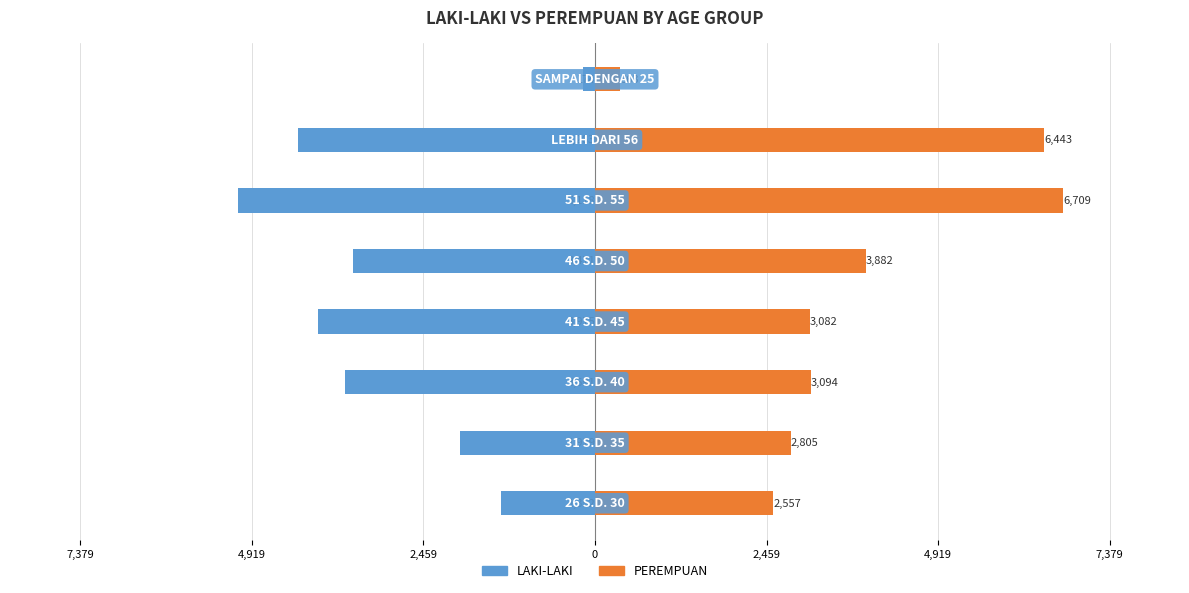

Reading right to left, transcribe all the data shown in this chart.

LAKI-LAKI: -174	-4263	-5118	-3471	-3975	-3591	-1929	-1352
PEREMPUAN: 363	6443	6709	3882	3082	3094	2805	2557